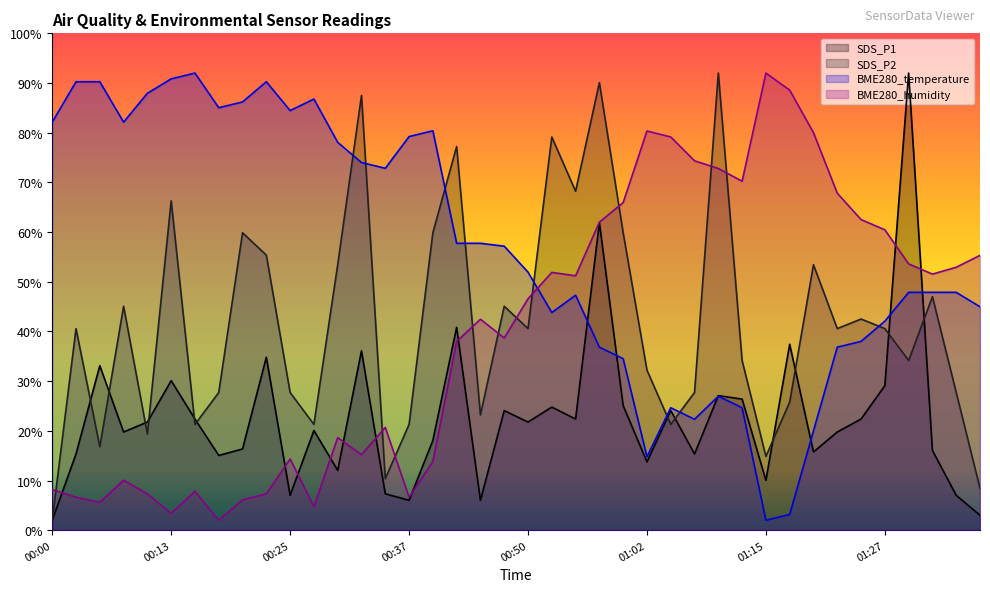

Is it true that BME280_temperature equals 62.3 at 01:24?

False